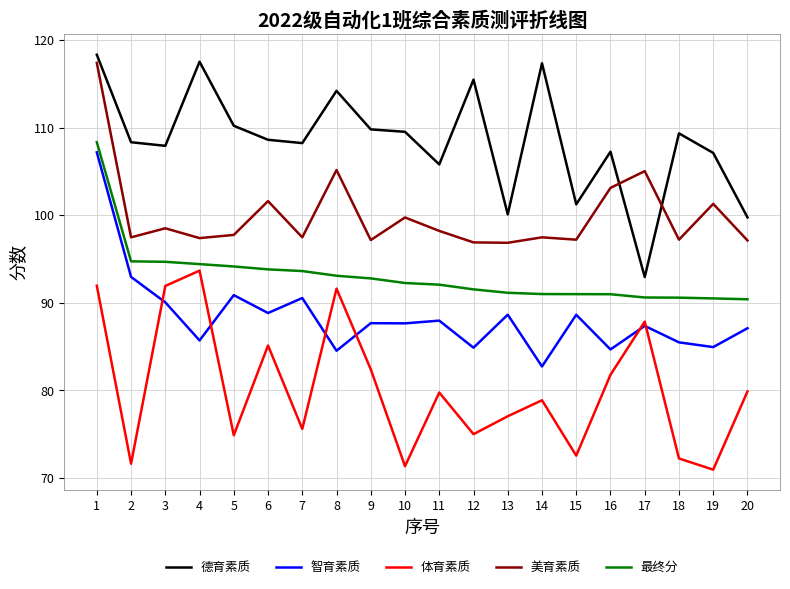

Between 12 and 13, which series saw the biggest shift?

德育素质